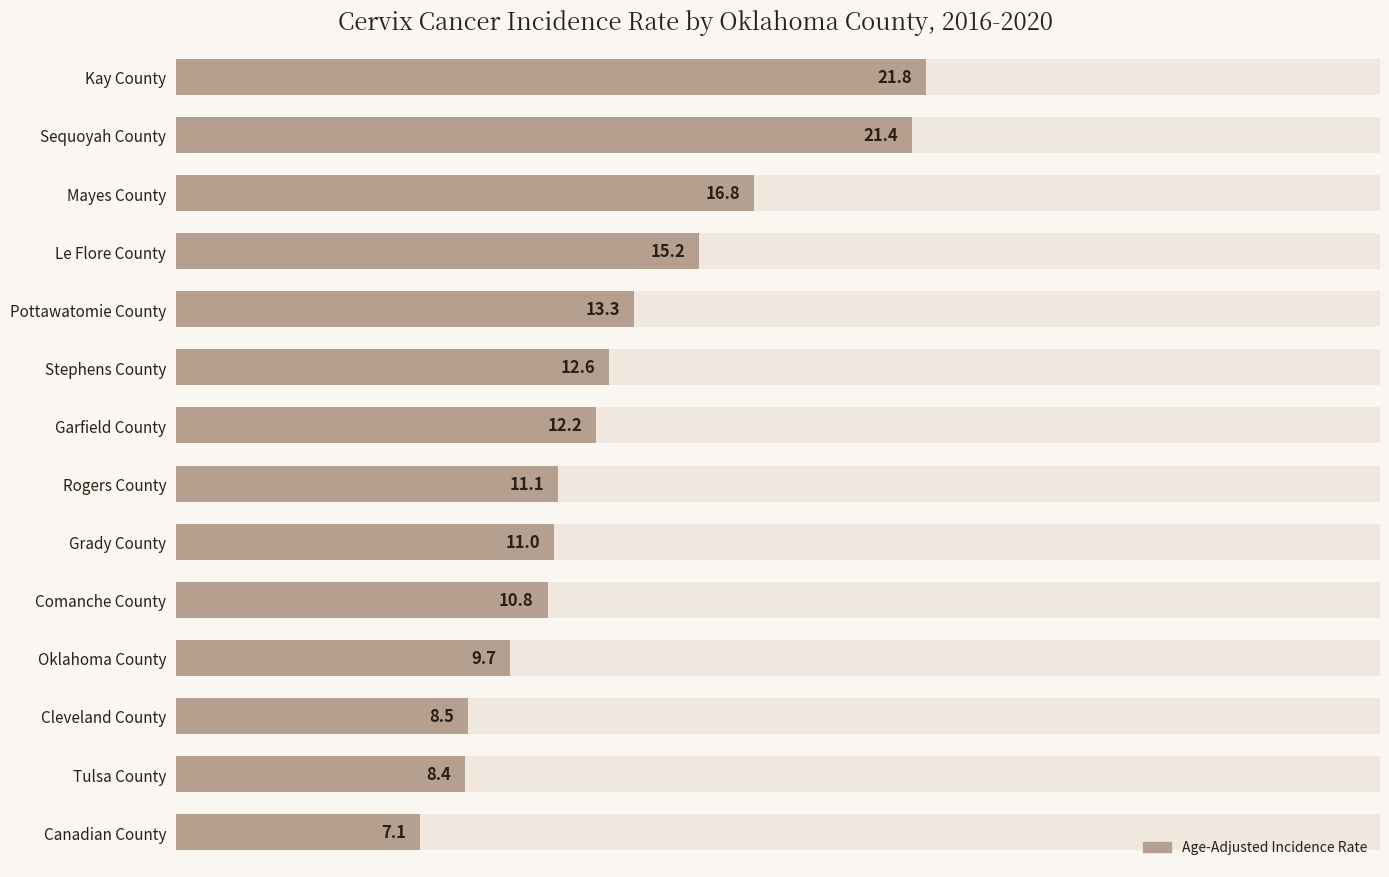

Does the chart contain stacked bars?

No